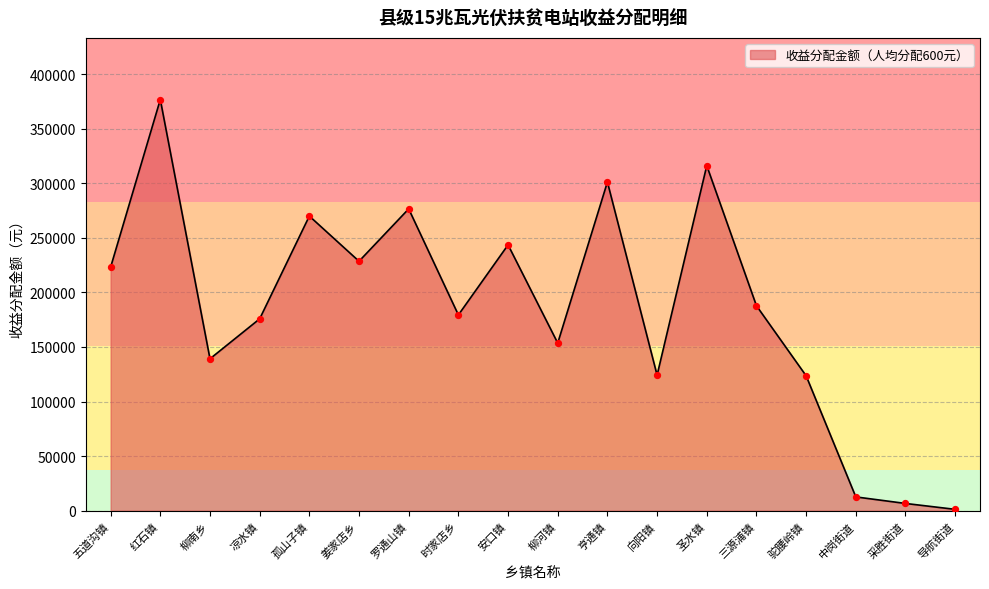

What is the change in value from 柳河镇 to 驼腰岭镇?

-30000